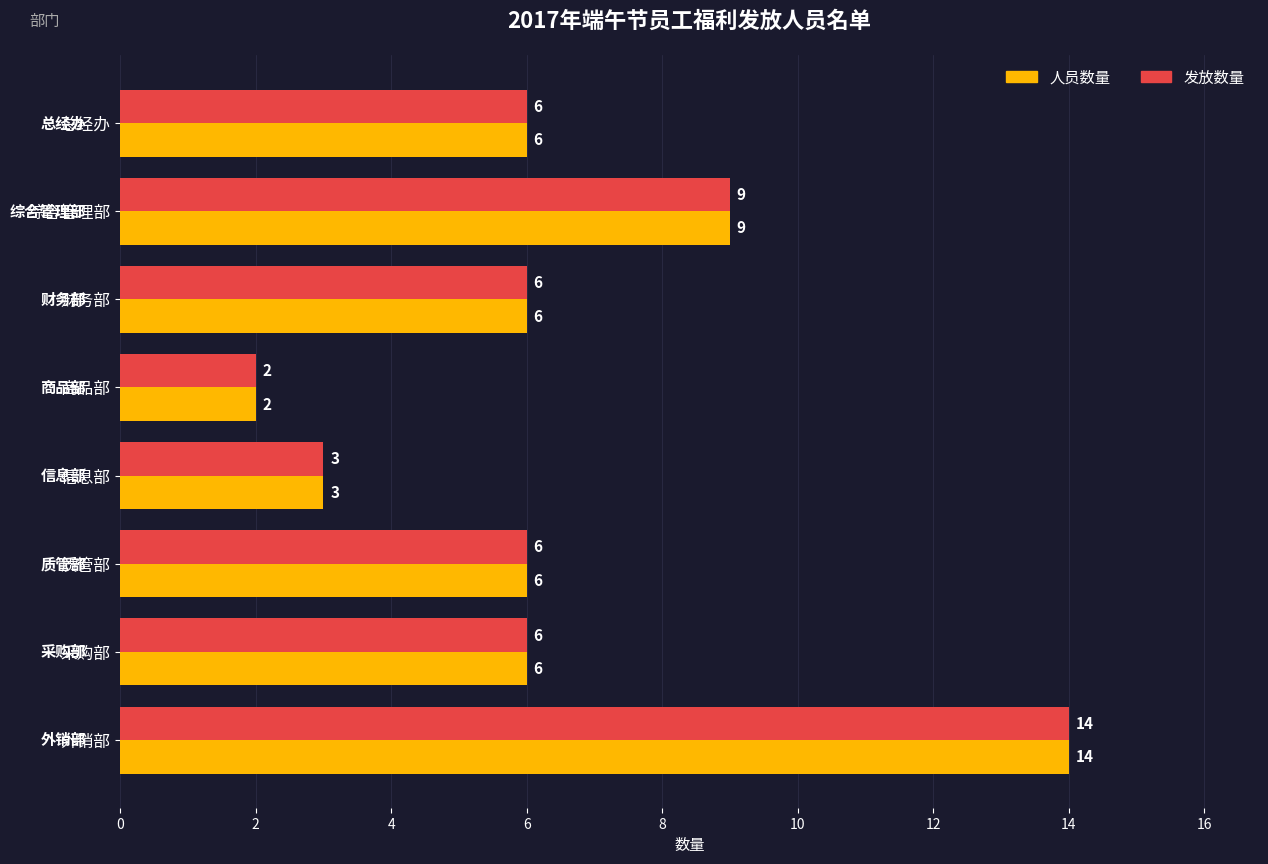

At which label does 人员数量 reach its peak?

外销部